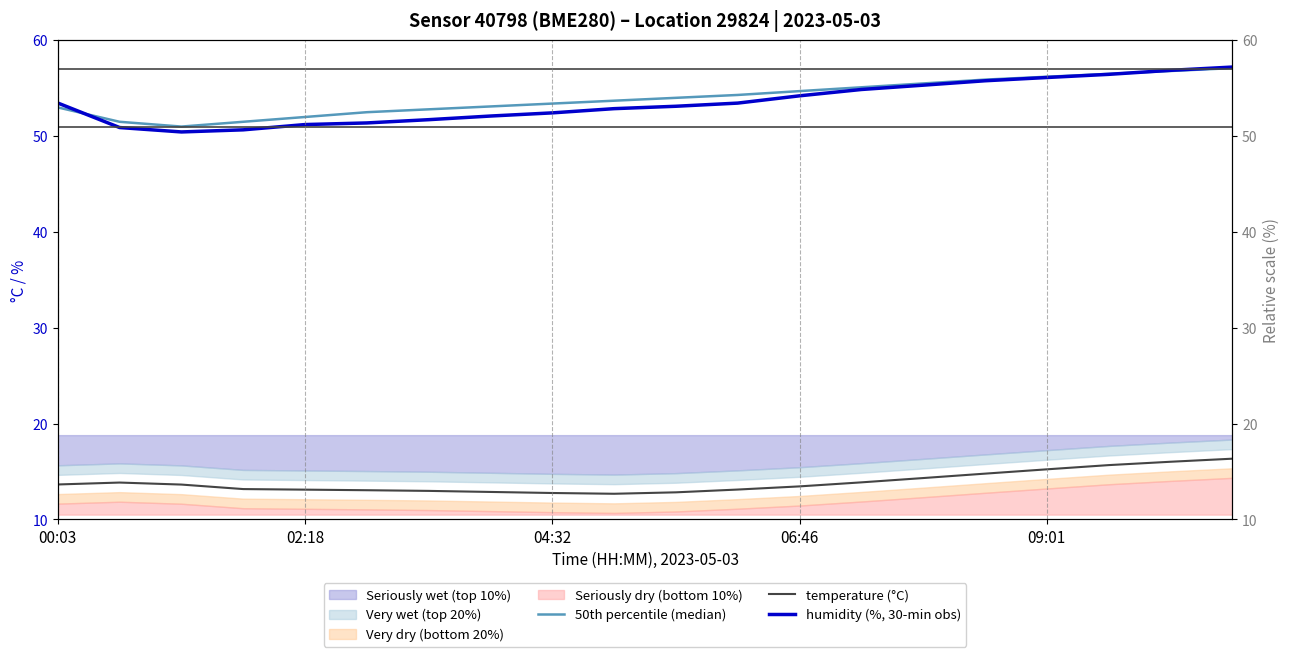

Between 00:03 and 18, which series saw the biggest shift?

50th percentile (median)